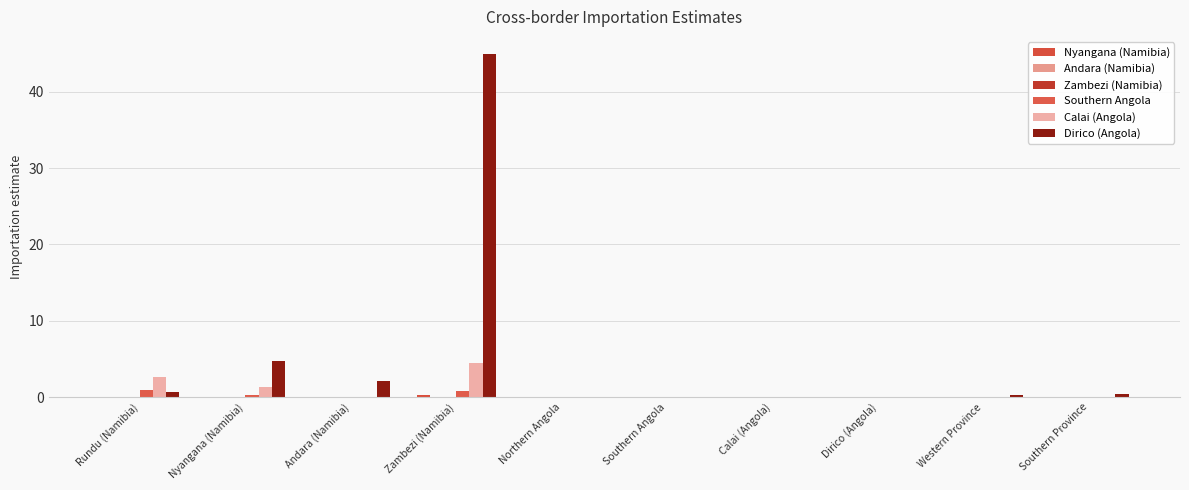

The Calai (Angola) series shows 7.5 at Zambezi (Namibia). True or false?

False